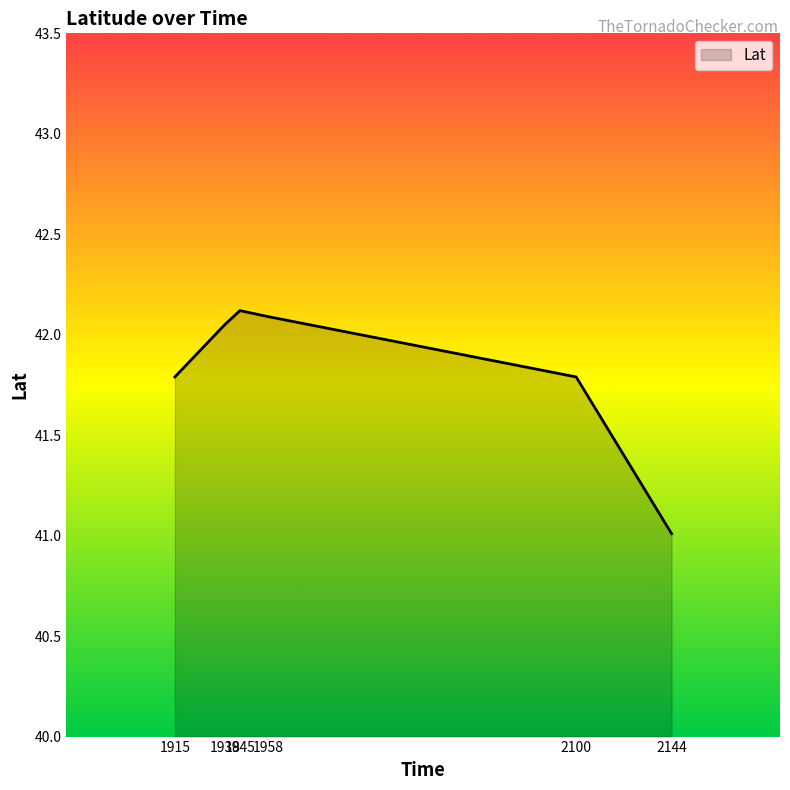

What is the average value?

41.8